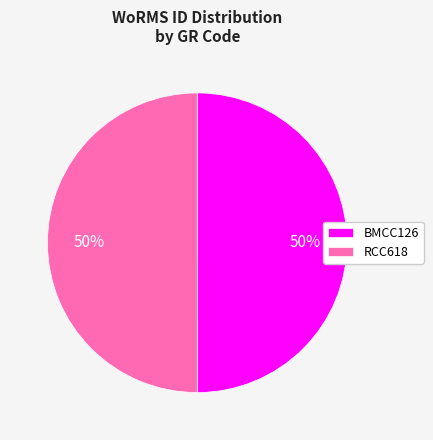

Combined, do RCC618 and BMCC126 account for over 50%?

Yes